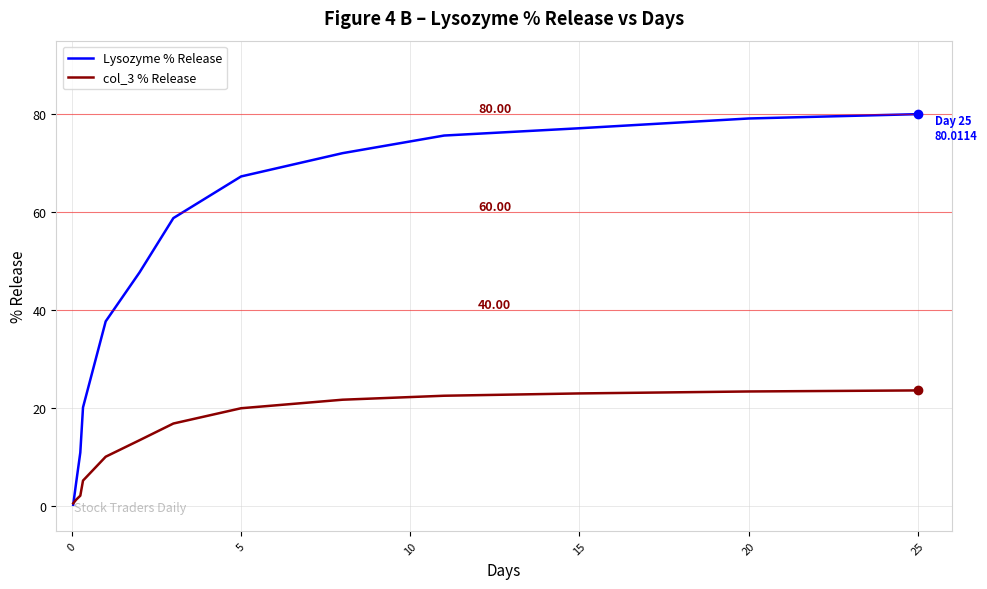

Which series has the largest total across all categories?

Lysozyme % Release